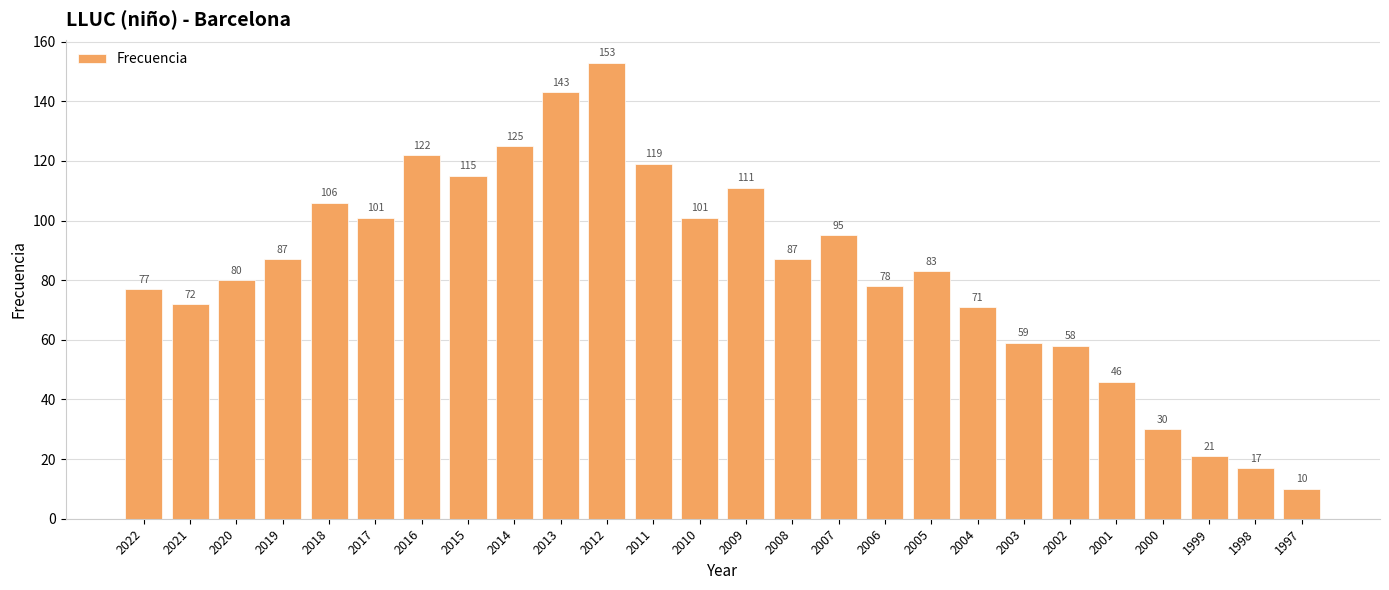

What is the maximum value shown in the chart?

153